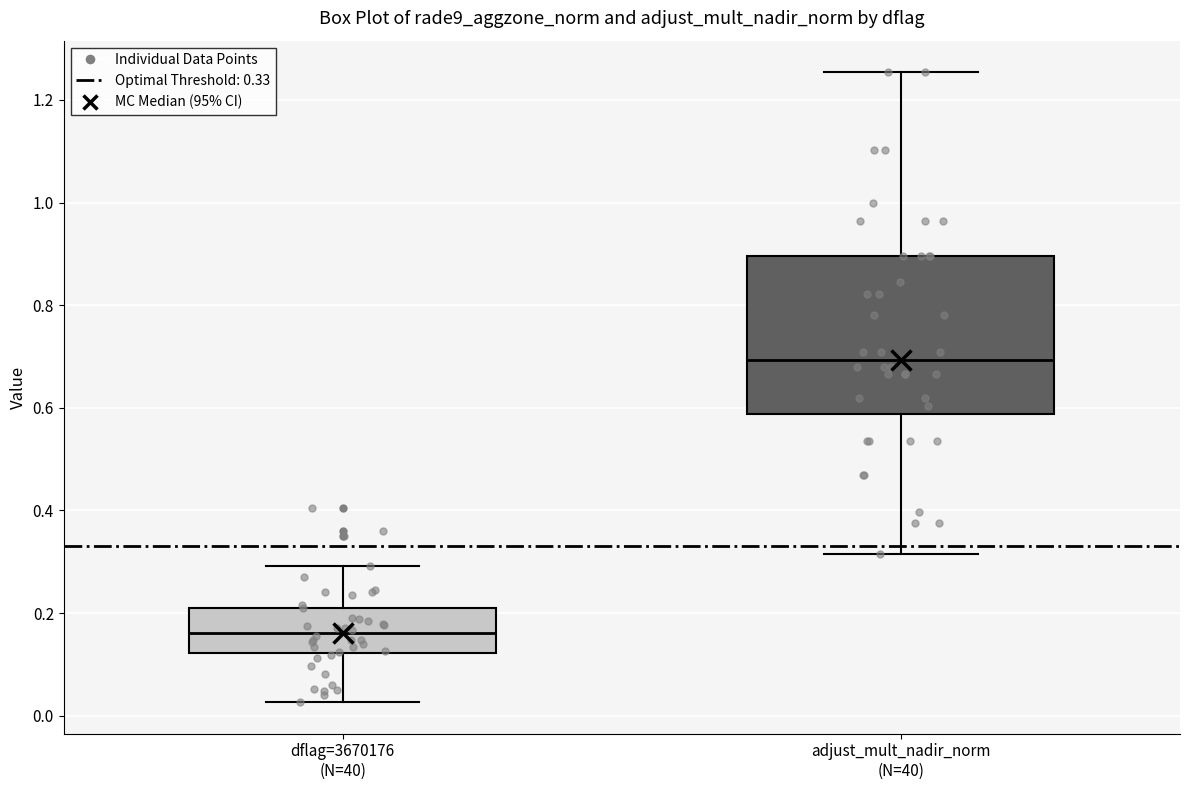

Where does the lower whisker of the box for dflag=3670176 (N=40) end on the y-axis? The values are not printed on the chart, so give them approximately, as read against the axis.

0.02